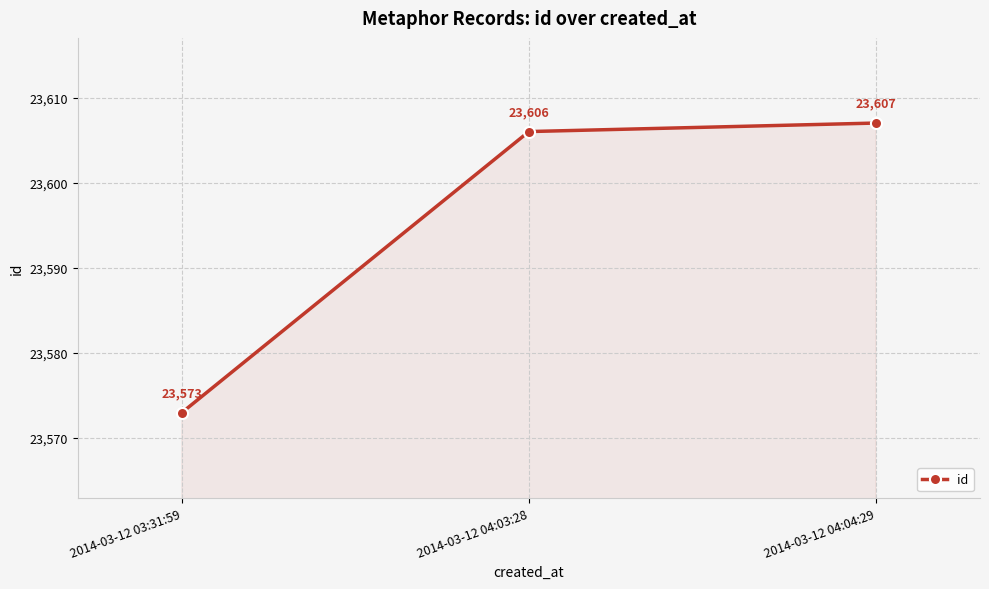

What is the change in value from 2014-03-12 04:03:28 to 2014-03-12 04:04:29?

+1